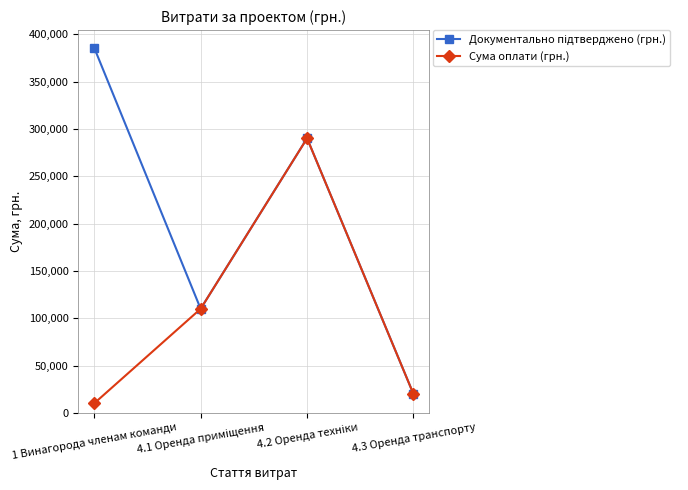

What is the smallest value displayed?

10019